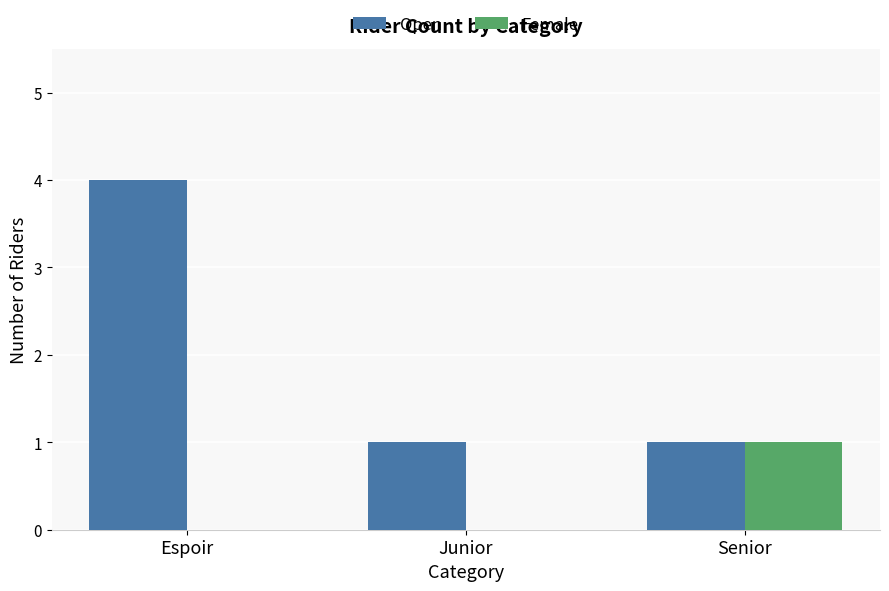

What is the greatest value displayed?

4